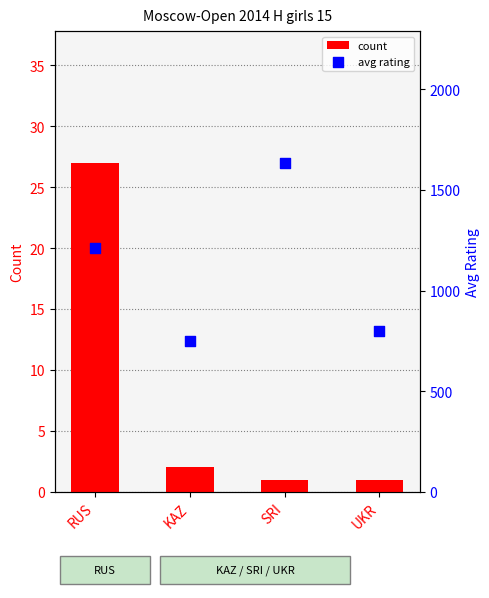

Which series has the largest total across all categories?

avg rating